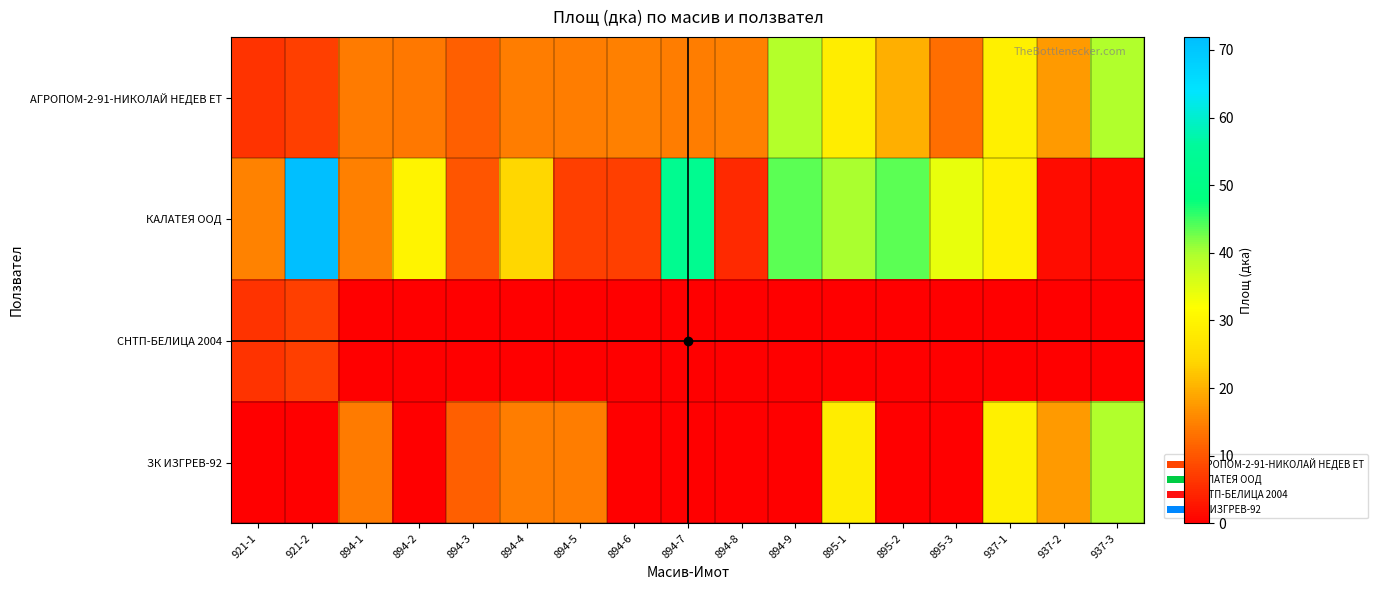

Which series changed the most between 894-3 and 937-3?

АГРОПОМ-2-91-НИКОЛАЙ НЕДЕВ ЕТ